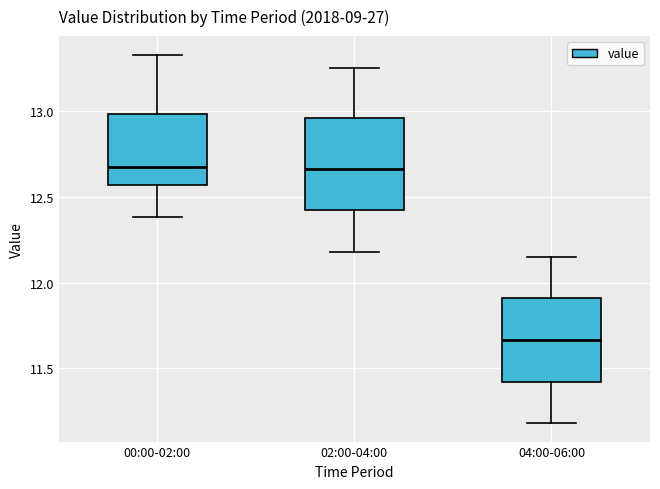

Which box's median line is the lowest?

04:00-06:00